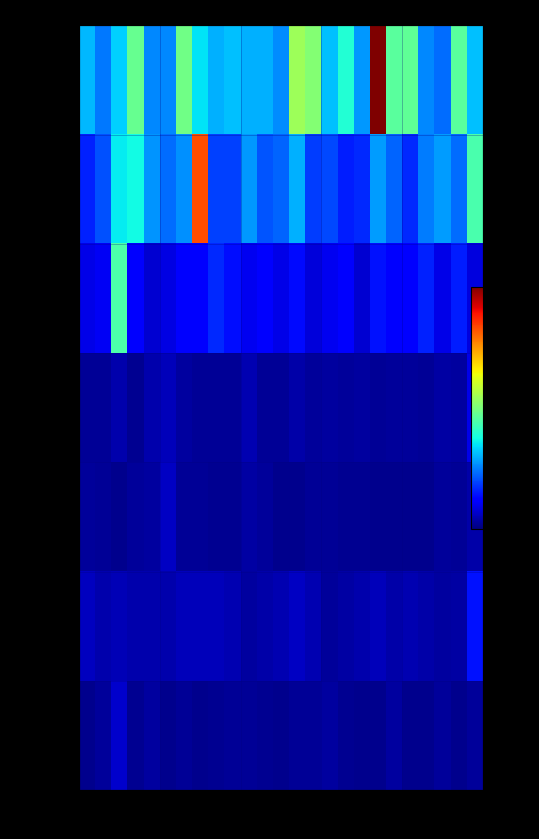

How many values in the 2033010277 series are below 366?

11